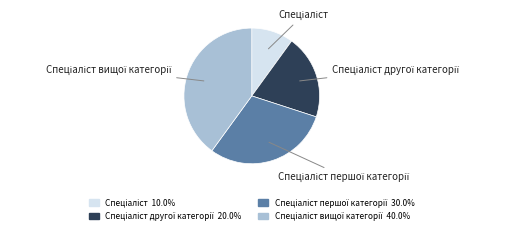

Is there any slice that represents more than half of the pie?

No